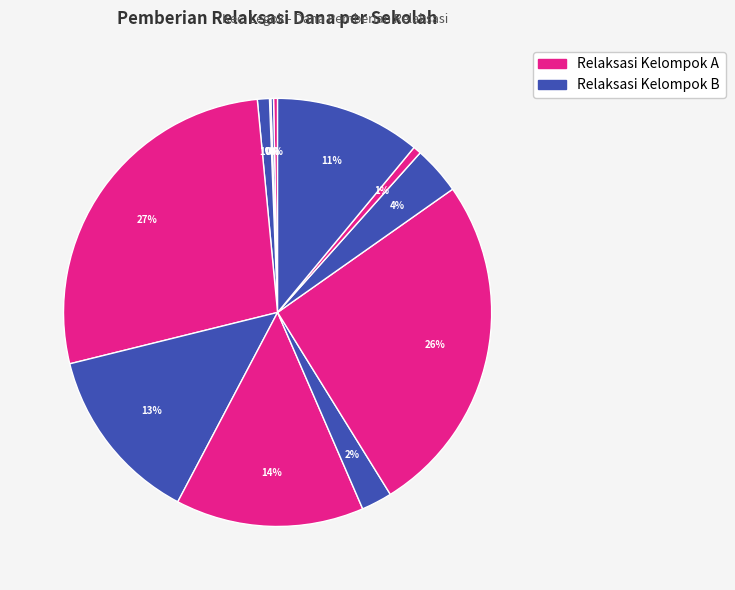

To the nearest percent, what is the difference between the largest and smallest slice percentages?

27%